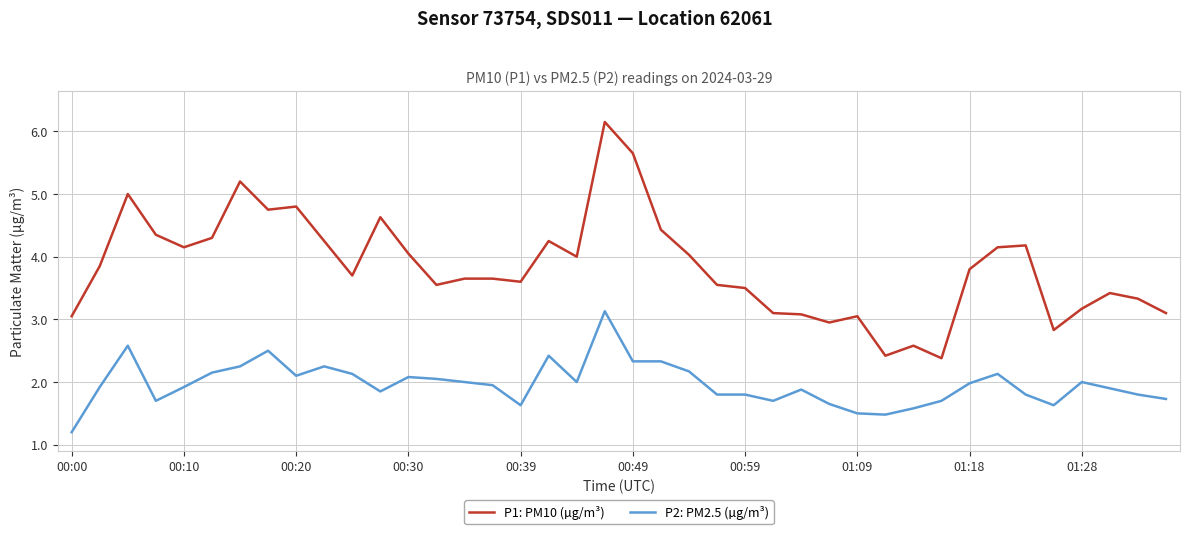

What are all the series names shown in the legend?

P1: PM10 (µg/m³), P2: PM2.5 (µg/m³)